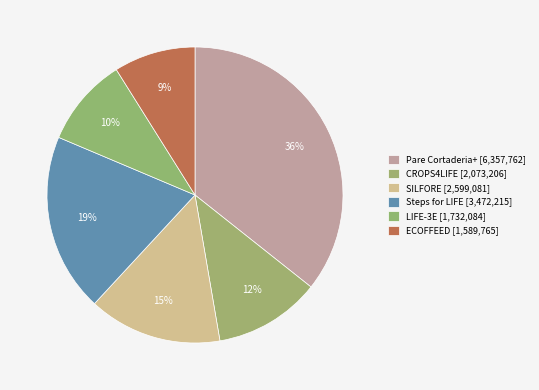

How much of the chart is everything except ECOFFEED?

91.1%